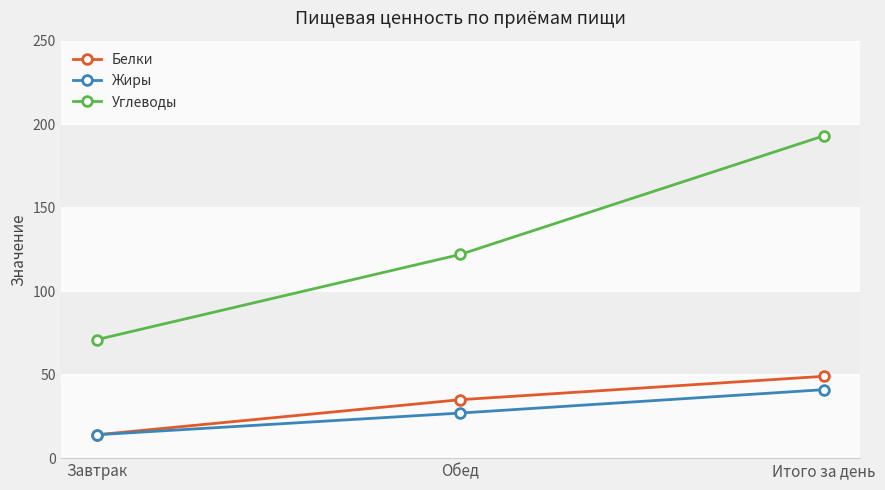

What is the difference between the maximum and minimum values in the Белки series?

35